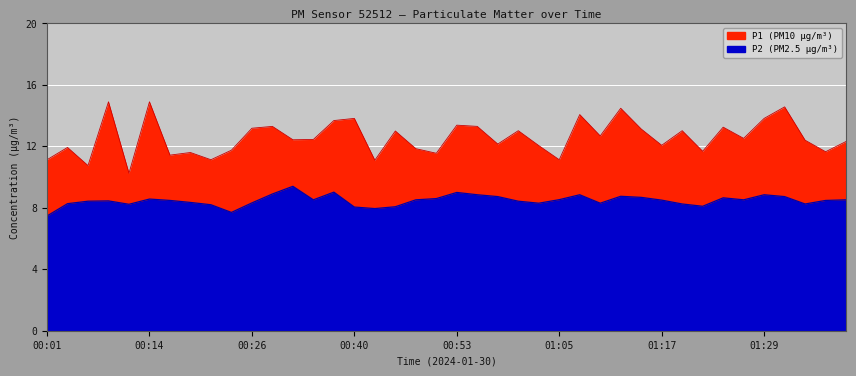

Which series has the largest range (max minus min)?

P1